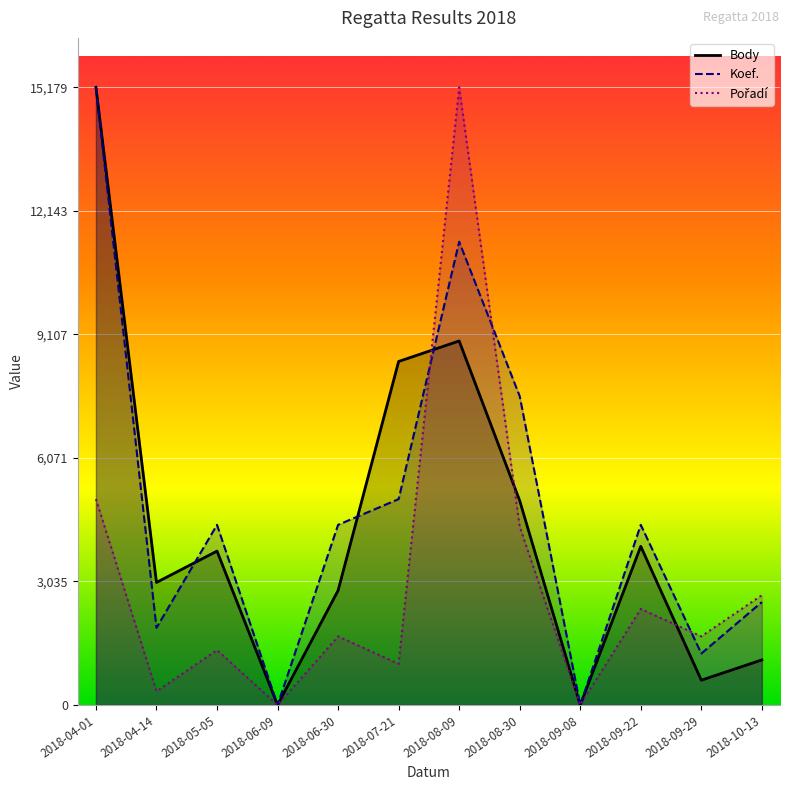

What is the difference between the maximum and minimum values in the Pořadí series?

15179.0